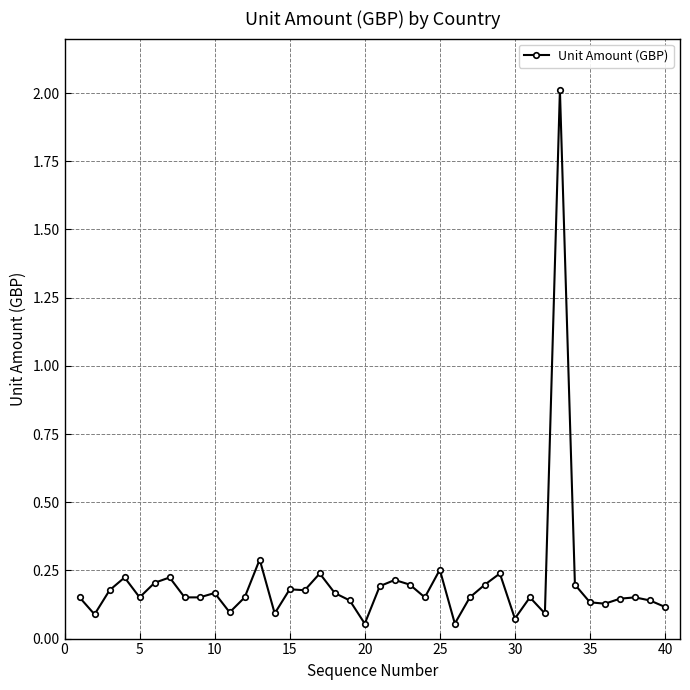

True or false: there are more than 2 points higher than both neighbors.

True